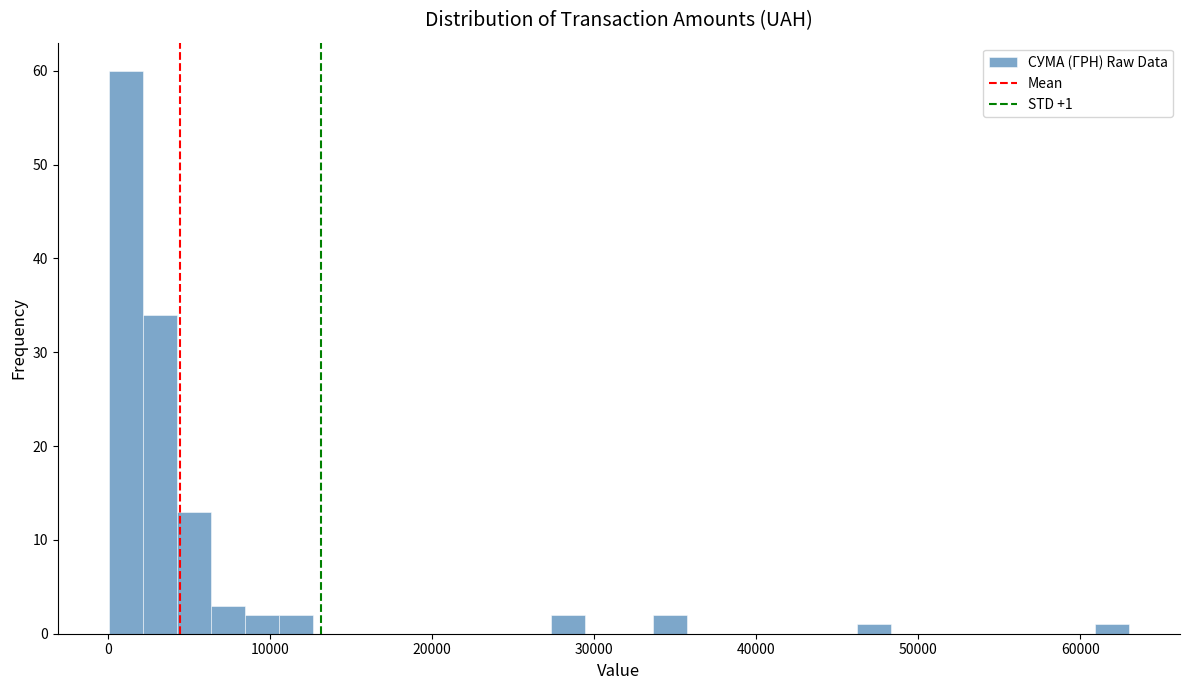

Around what value on the x-axis is the tallest bar? Give the approximate position of its centre, as read against the axis.

1000